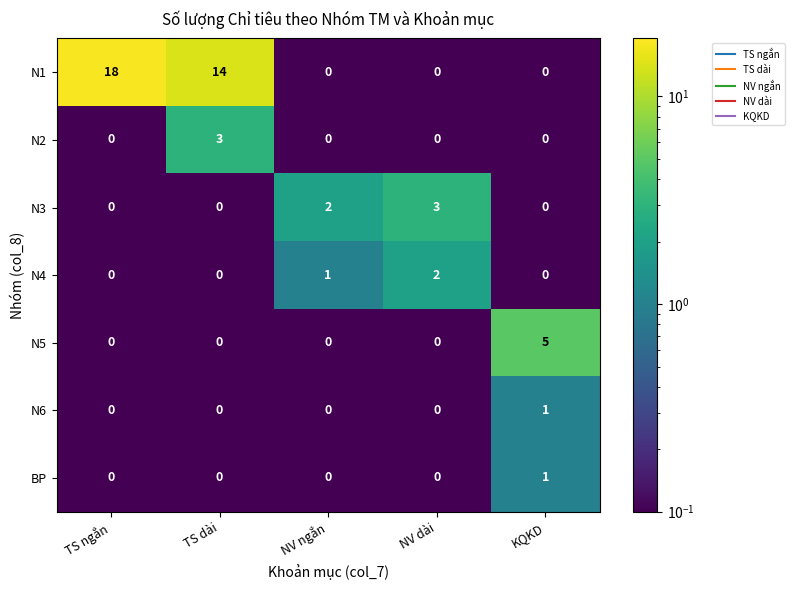

What is the difference between the maximum and minimum values in the N3 series?

3